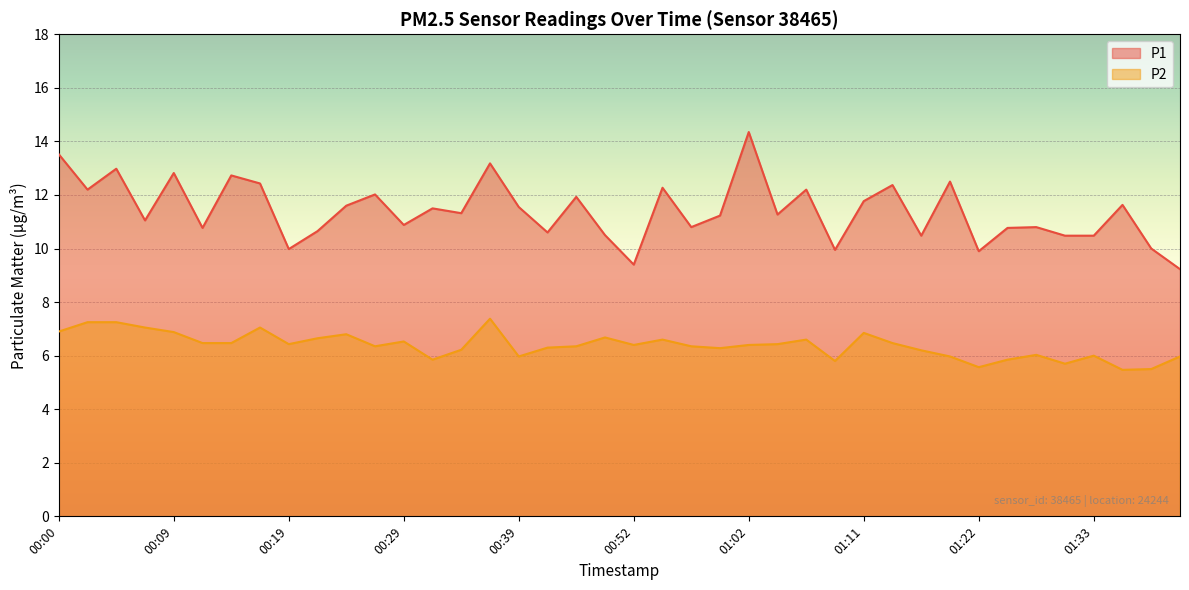

Reading left to right, transcribe all the data shown in this chart.

P1: 13.5	12.2	13.0	11.1	12.8	10.8	12.7	12.4	10.0	10.7	11.6	12.0	10.9	11.5	11.3	13.2	11.6	10.6	11.9	10.5	9.4	12.3	10.8	11.2	14.3	11.3	12.2	9.9	11.8	12.4	10.5	12.5	9.9	10.8	10.8	10.5	10.5	11.6	10.0	9.2
P2: 6.9	7.2	7.2	7.0	6.9	6.5	6.5	7.0	6.4	6.7	6.8	6.3	6.5	5.8	6.2	7.4	6.0	6.3	6.3	6.7	6.4	6.6	6.3	6.3	6.4	6.4	6.6	5.8	6.8	6.5	6.2	6.0	5.6	5.8	6.0	5.7	6.0	5.5	5.5	6.0